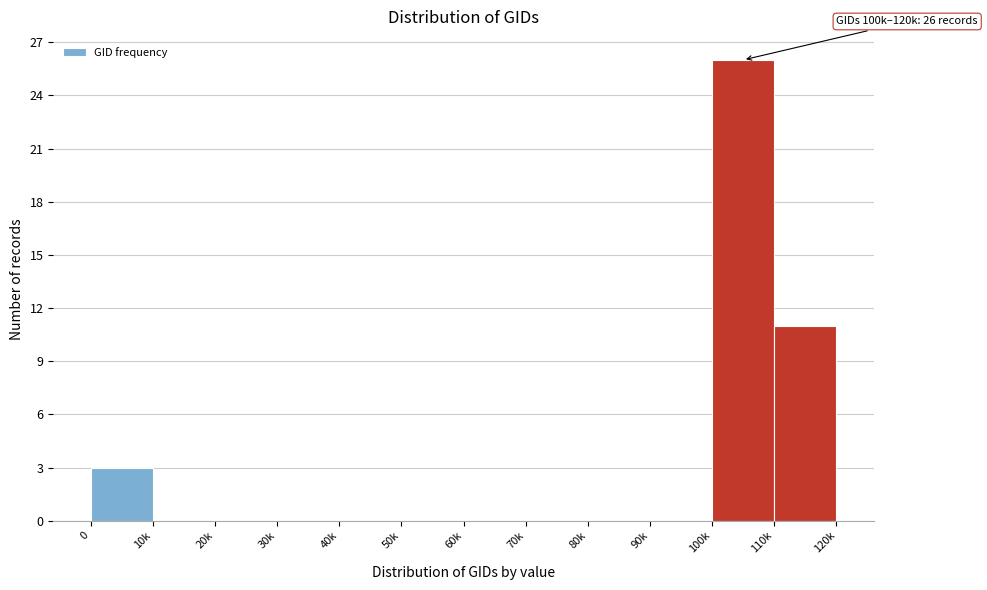

Reading left to right, transcribe all the data shown in this chart.

0=3	10k=0	20k=0	30k=0	40k=0	50k=0	60k=0	70k=0	80k=0	90k=0	100k=26	110k=11